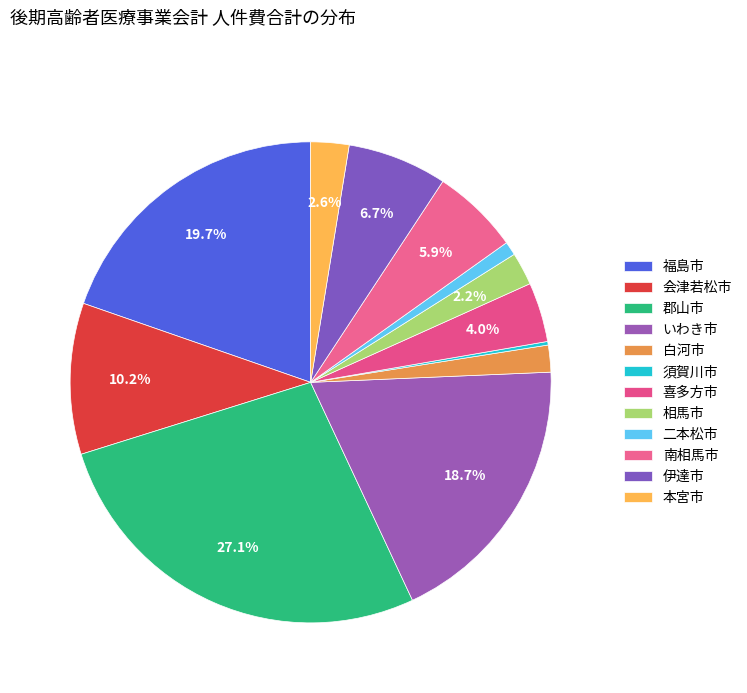

To the nearest percent, what is the difference between the 二本松市 and 会津若松市 slice percentages?

9%